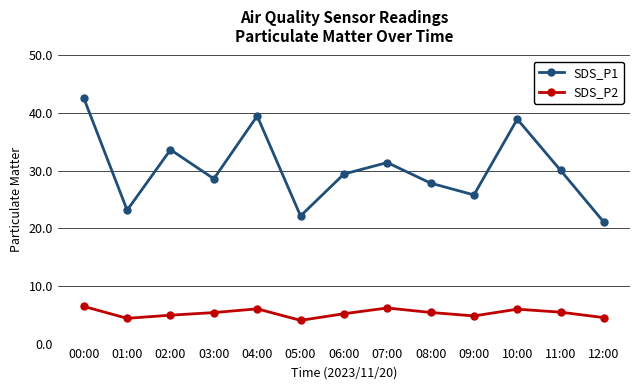

What is the sum of the SDS_P2 values at 09:00 and 06:00?

10.0